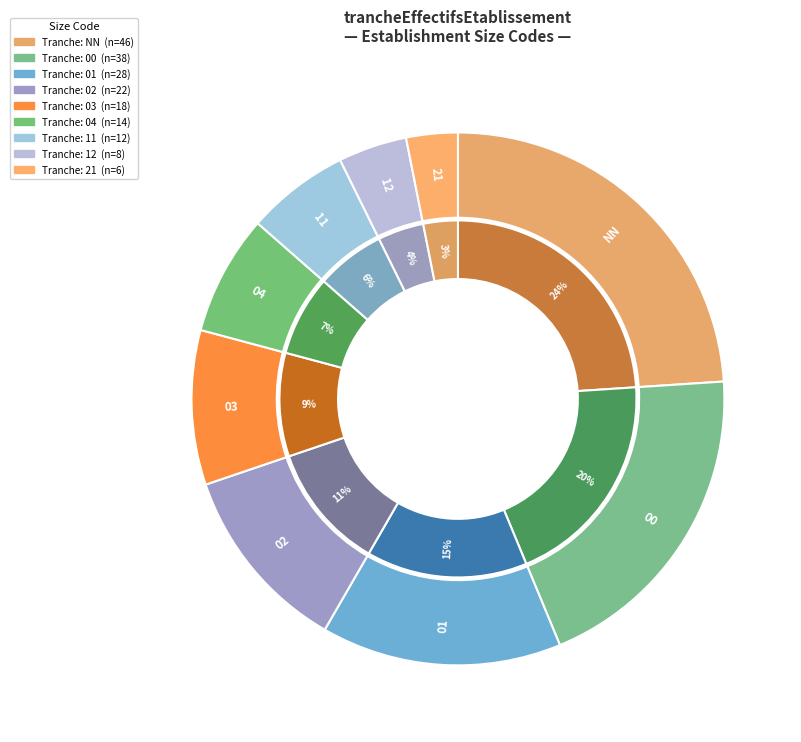

How many slices are in this pie chart?

9